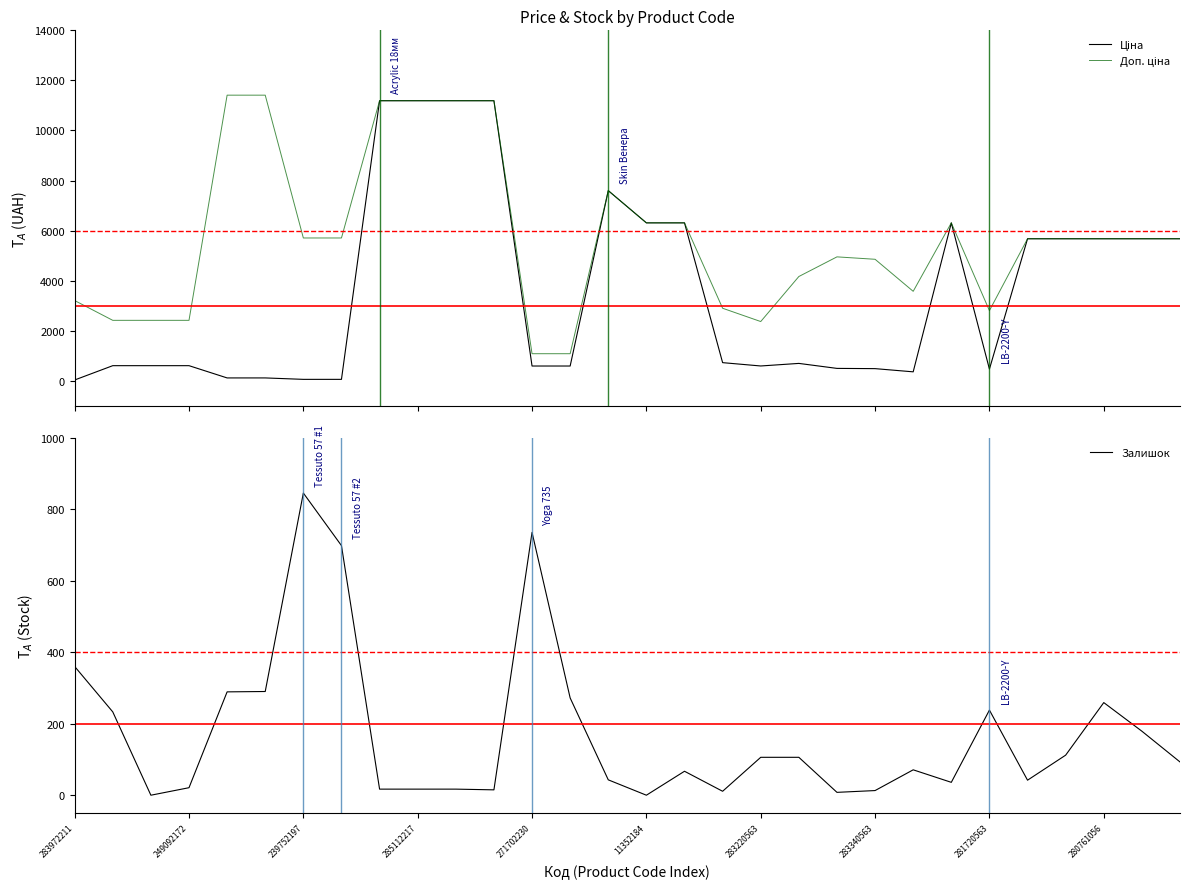

At which label is Доп. ціна closest to 6245?

11352184